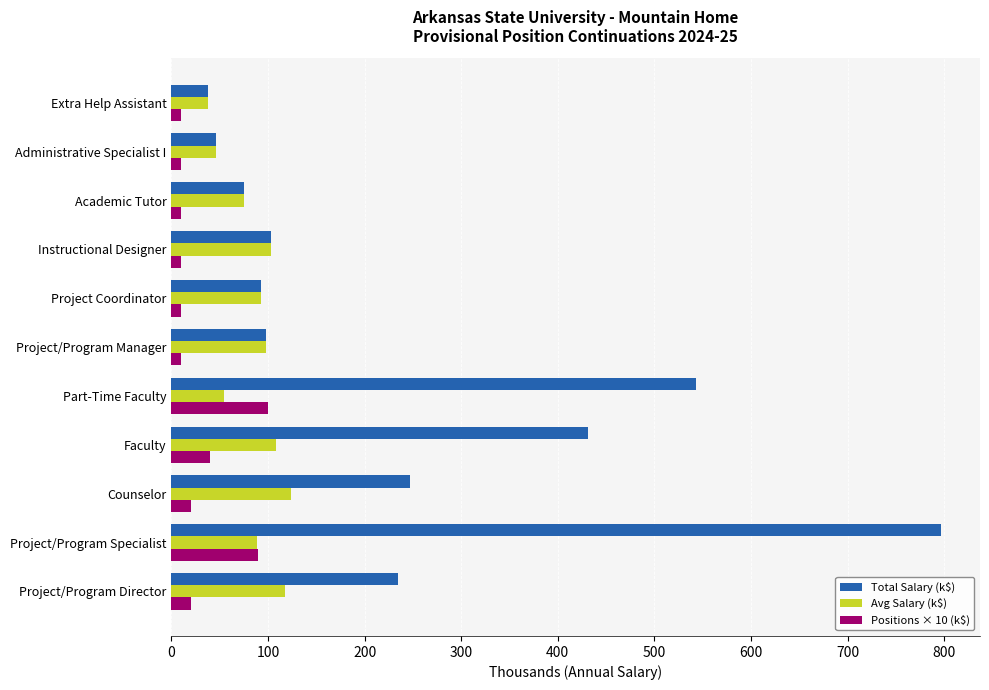

What is the difference between the second highest and second lowest values in the Total Salary (k$) series?

497.3